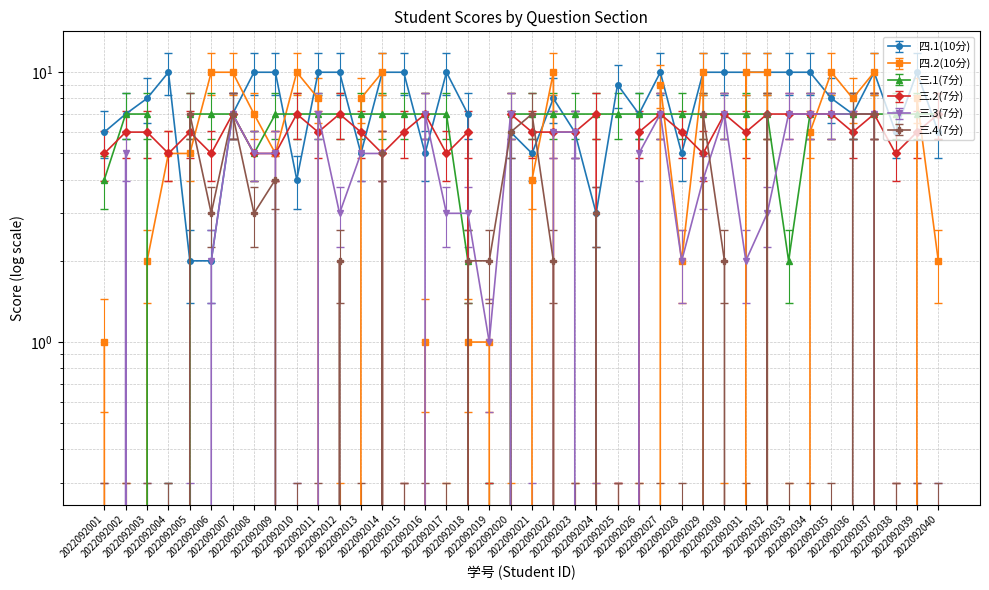

True or false: 三.2(7分) and 三.4(7分) cross at least once.

True